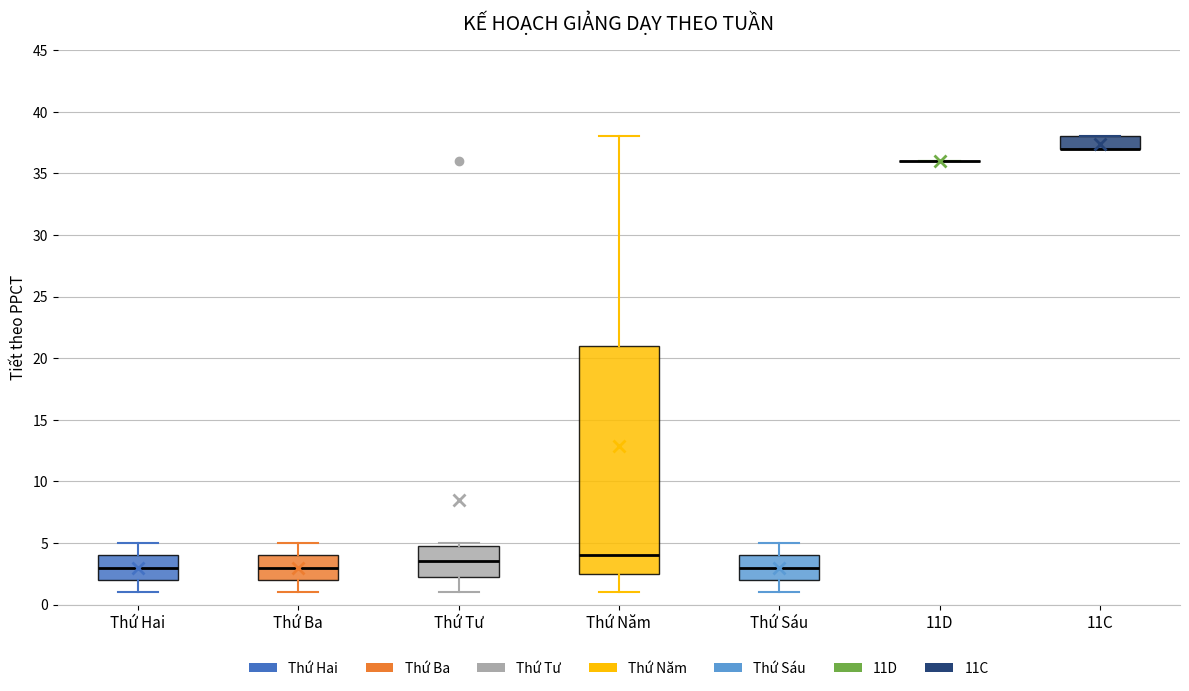

Reading left to right, read every box against the y-axis: the position of its median line, the range the box covers, and the ends of its whiskers. The values are not printed on the chart, so give them approximately, as read against the axis.

Thứ Hai: median 3.0, box 2.0 to 4.0, whiskers 1.0 to 5.0
Thứ Ba: median 3.0, box 2.0 to 4.0, whiskers 1.0 to 5.0
Thứ Tư: median 3.5, box 2.5 to 5.0, whiskers 1.0 to 5.0 (just above the box's upper edge)
Thứ Năm: median 4.0, box 2.5 to 21.0, whiskers 1.0 to 38.0
Thứ Sáu: median 3.0, box 2.0 to 4.0, whiskers 1.0 to 5.0
11D: box collapsed to a line at 36.0, whiskers 36.0 to 36.0
11C: median 37.0 (drawn on the box's lower edge), box 37.0 to 38.0, whiskers 37.0 to 38.0